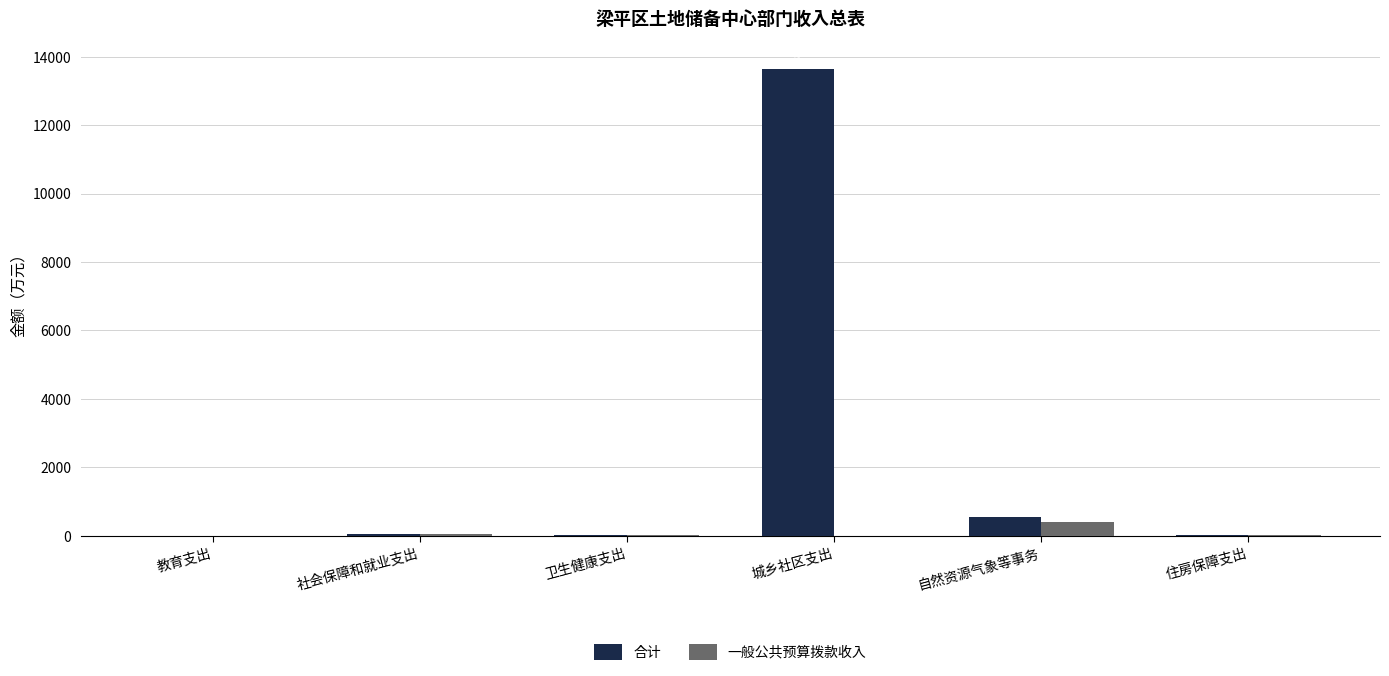

Count the number of data series in this chart.

2